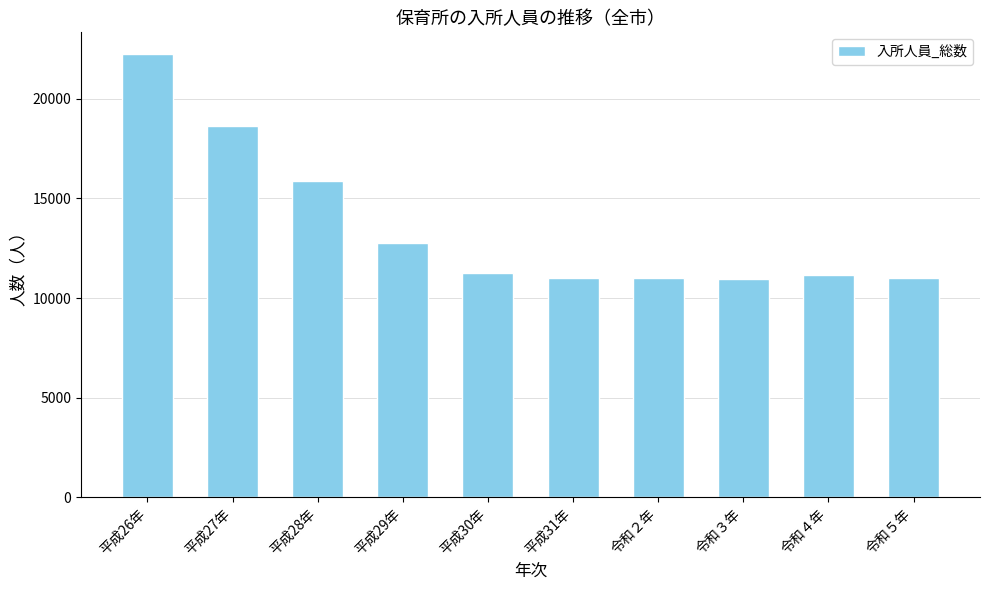

Count the number of categories in the chart.

10